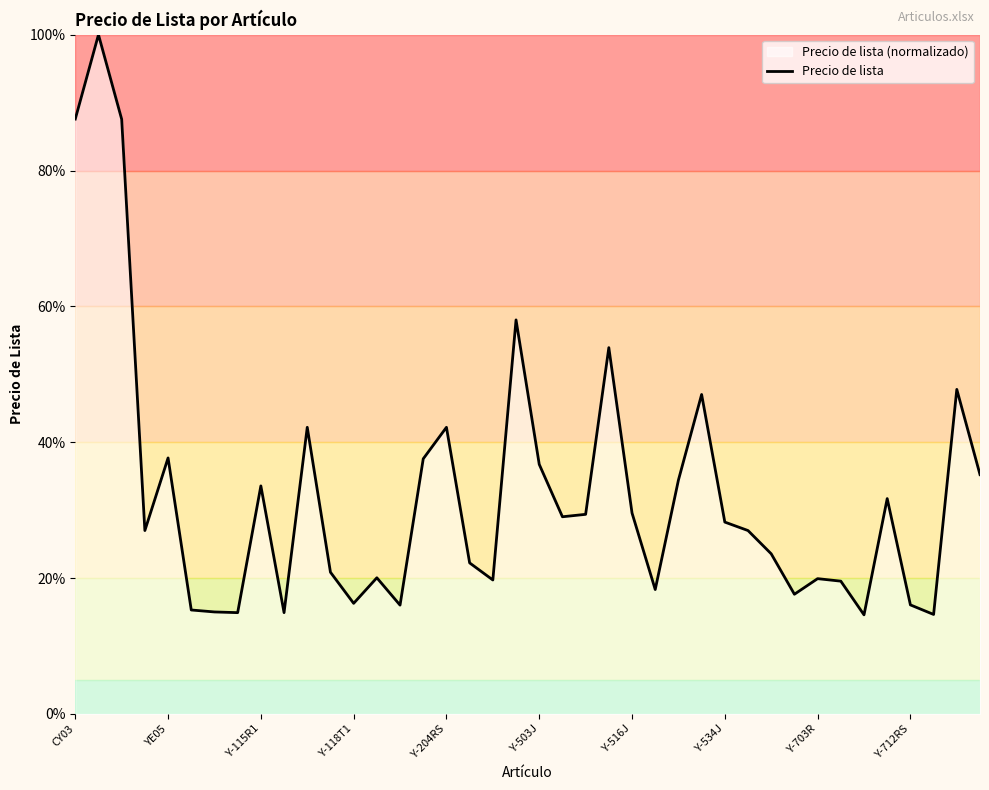

Which category has the lowest value across all series?

34